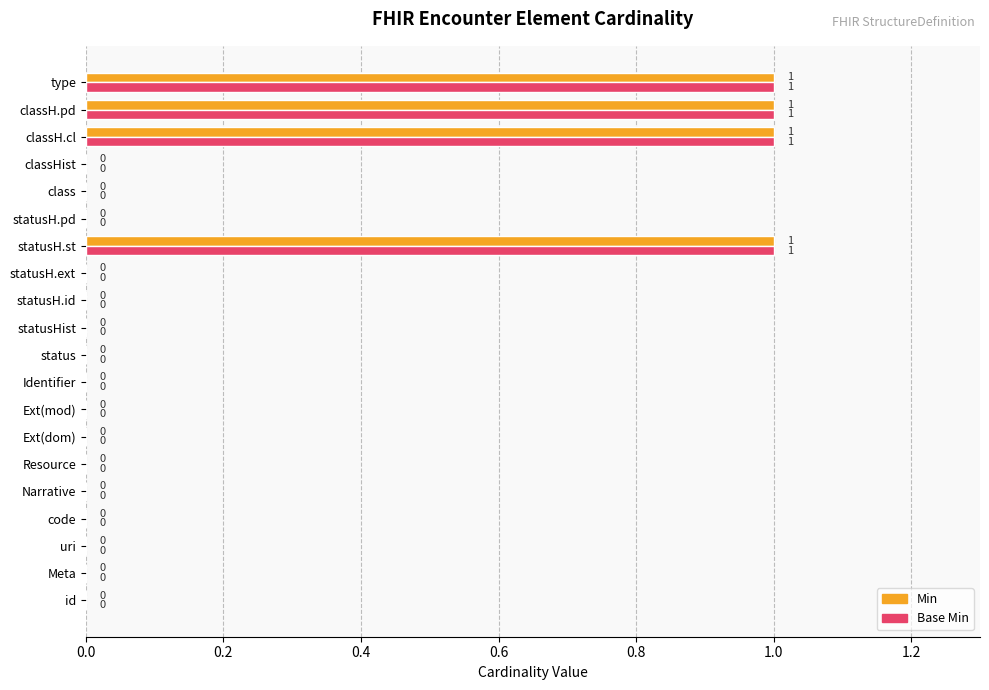

Is it true that Min equals 0 at statusH.id?

True